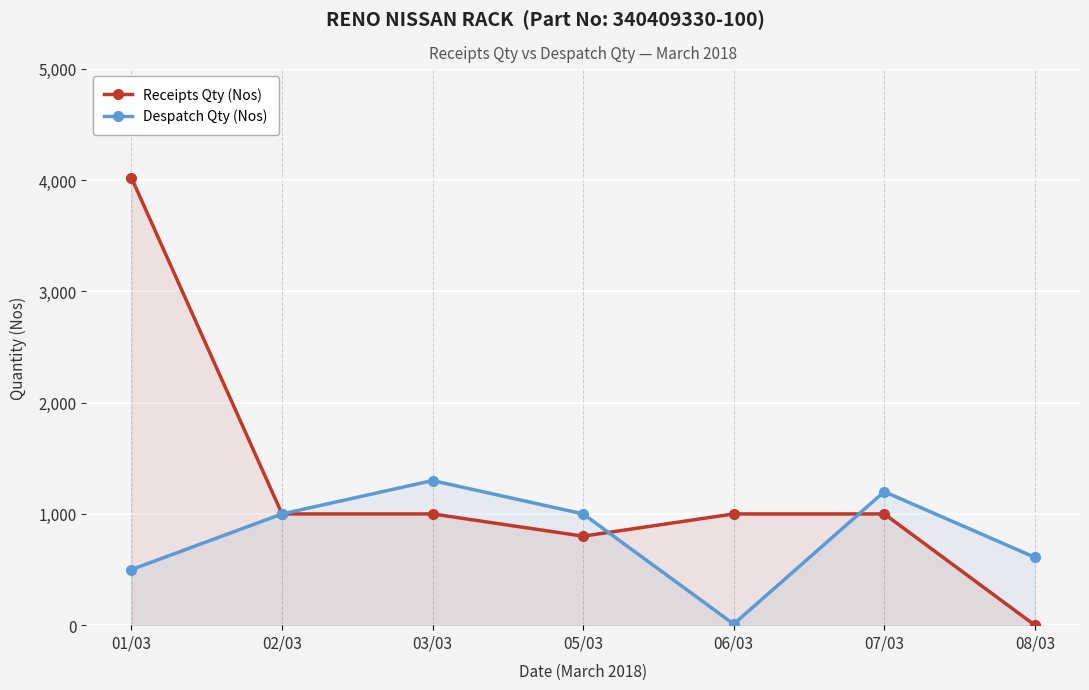

Count the number of categories in the chart.

7